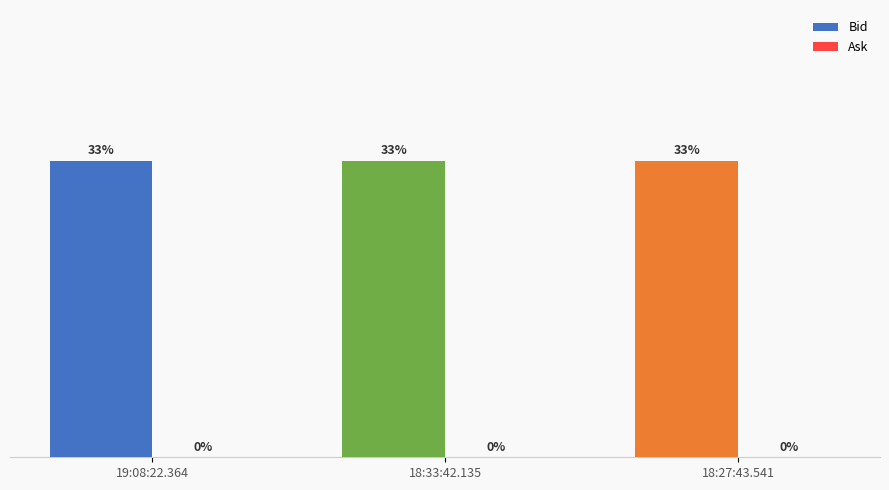

How many groups of bars are there?

3